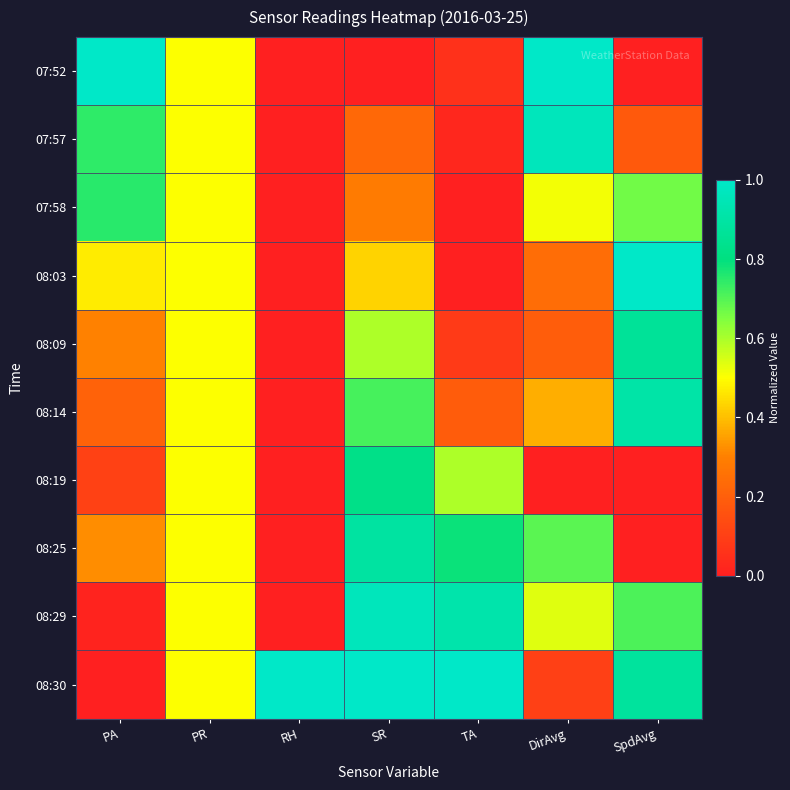

What is the spread (max minus min) of values at RH?

1.0